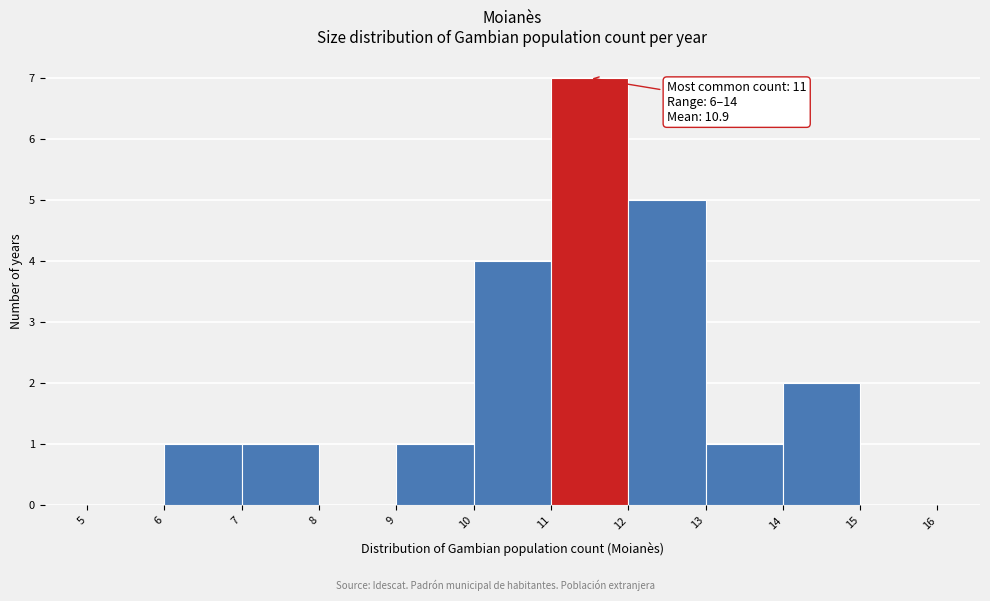

Over which range of the x-axis is the bar tallest?

11 to 12